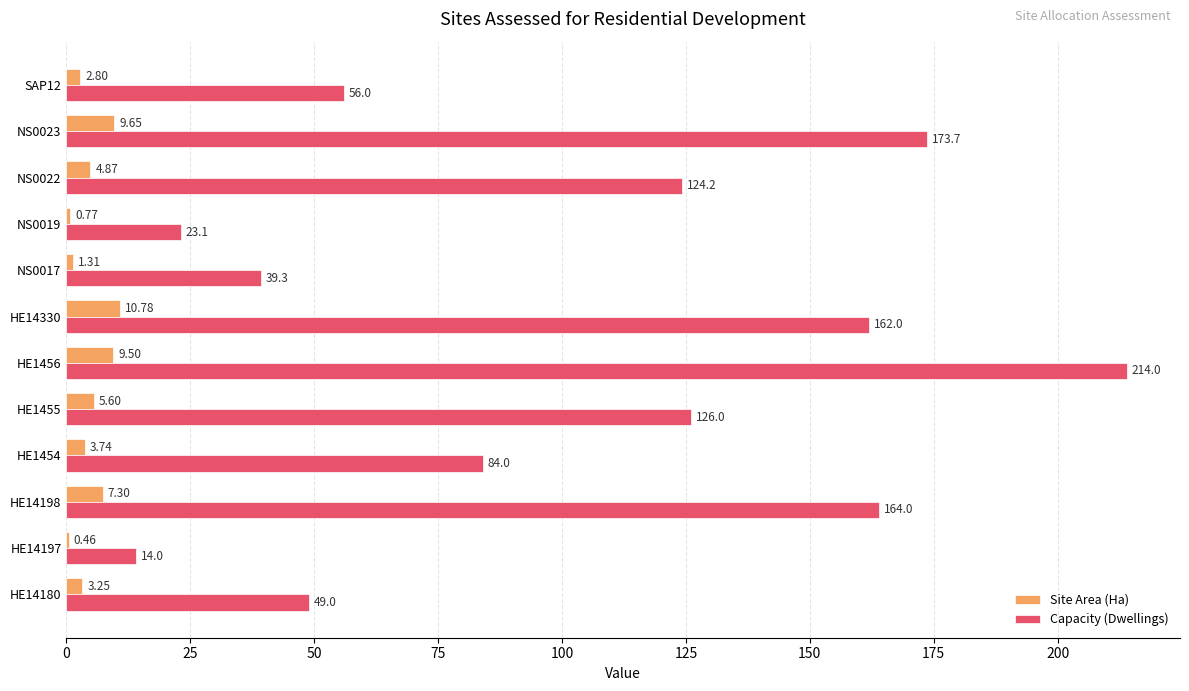

Between HE1454 and NS0022, which series saw the biggest shift?

Capacity (Dwellings)